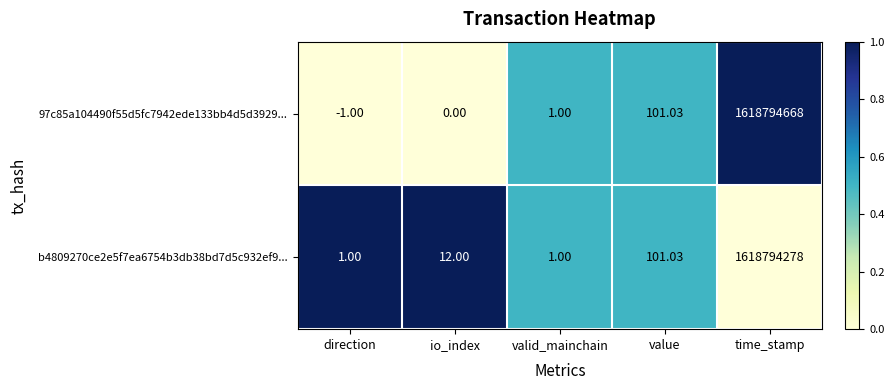

Which category has the highest value across all series?

time_stamp